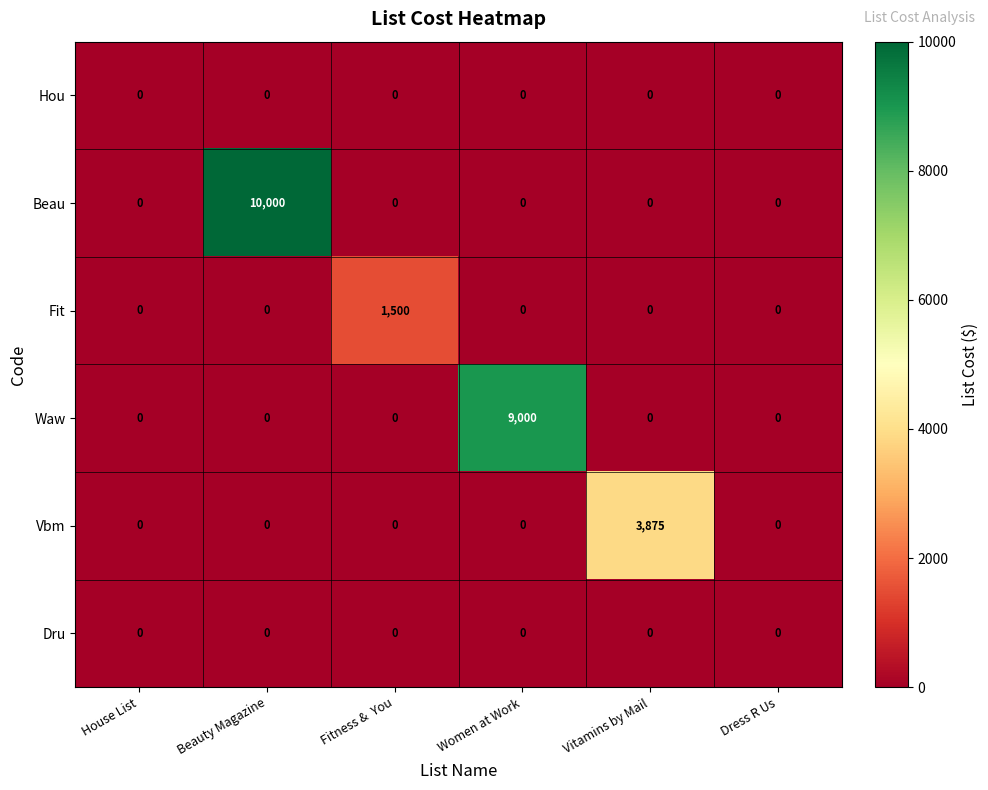

True or false: Fit has a value of 0 at Dress R Us.

True